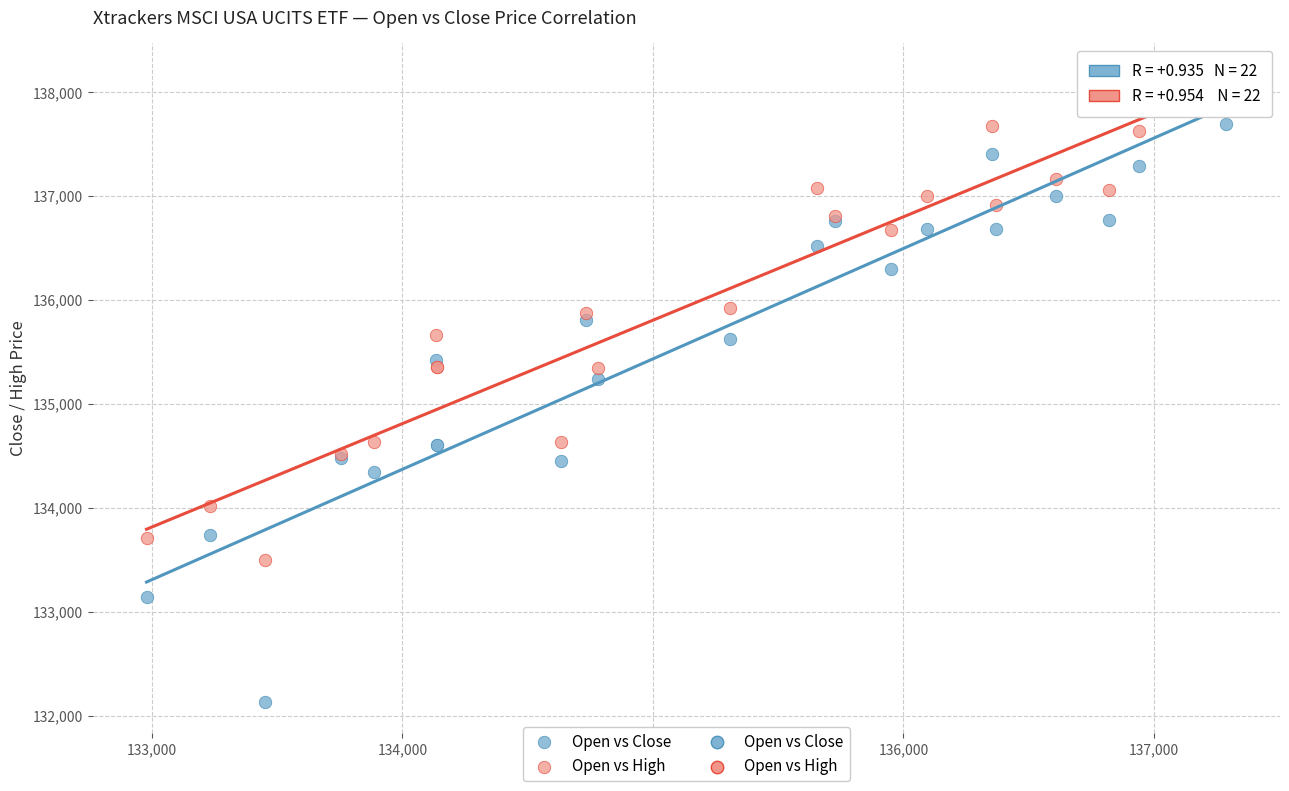

Across all series, what Y value is closest to 135149?

135236